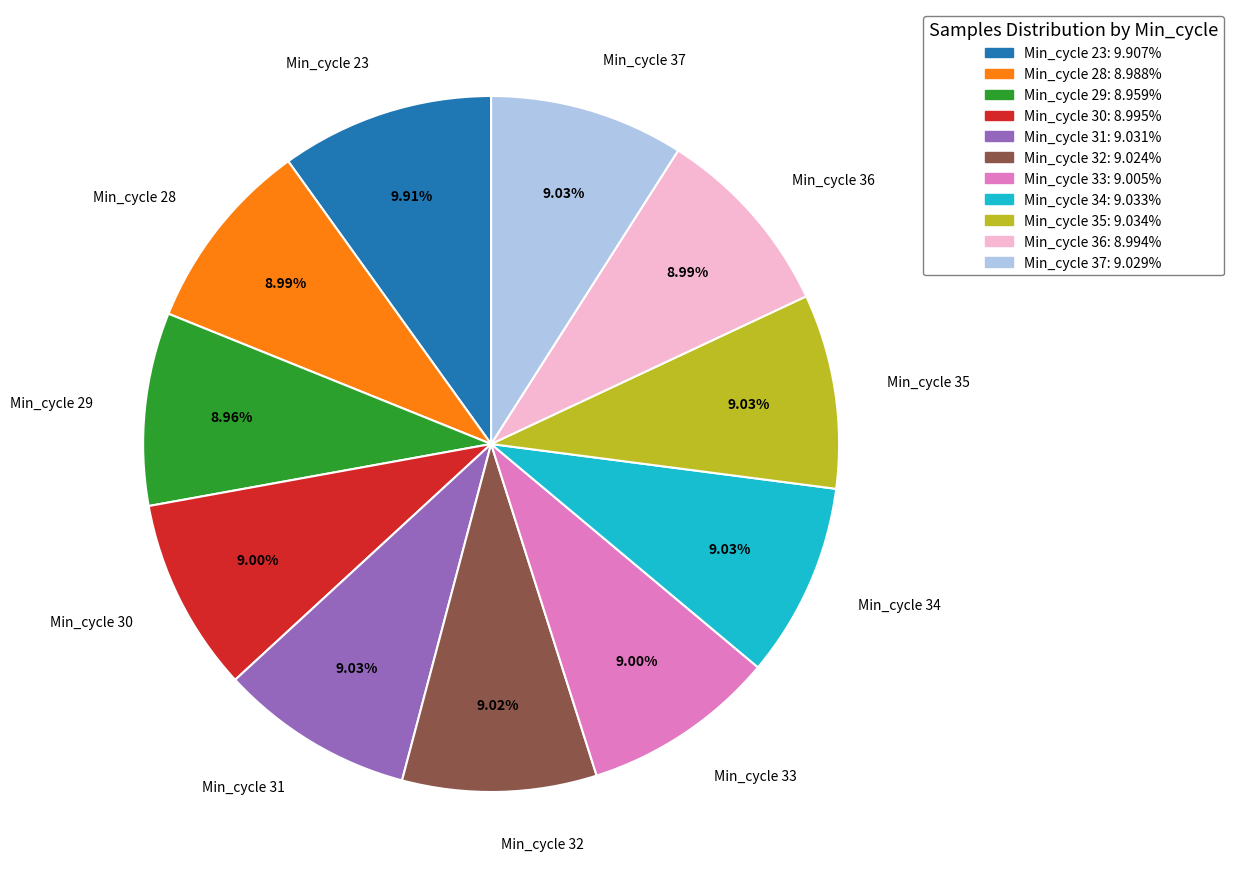

Does any single category account for the majority?

No